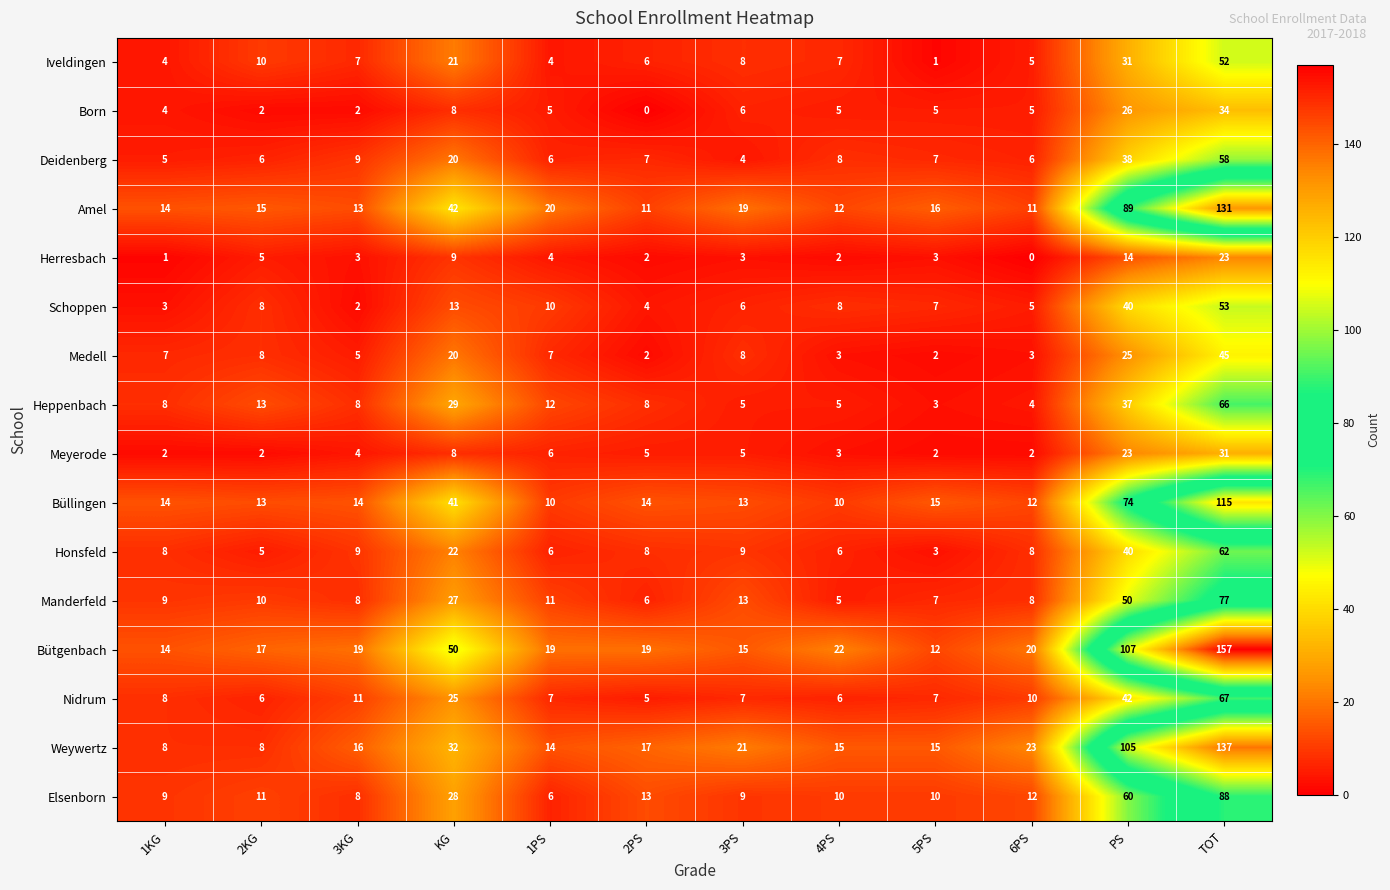

Where is Amel nearest to the value 71?

PS